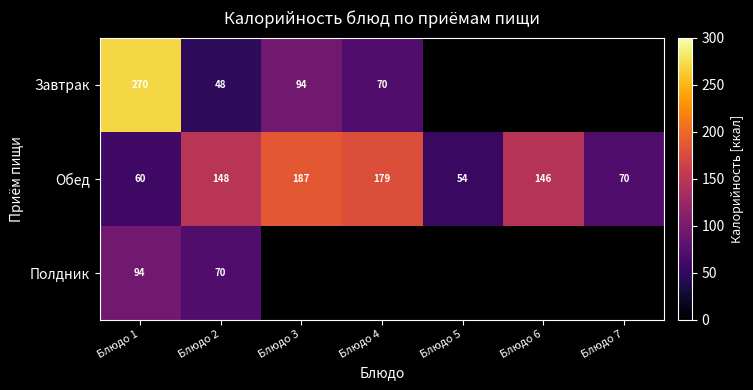

True or false: Завтрак has a value of 70 at Блюдо 4.

True